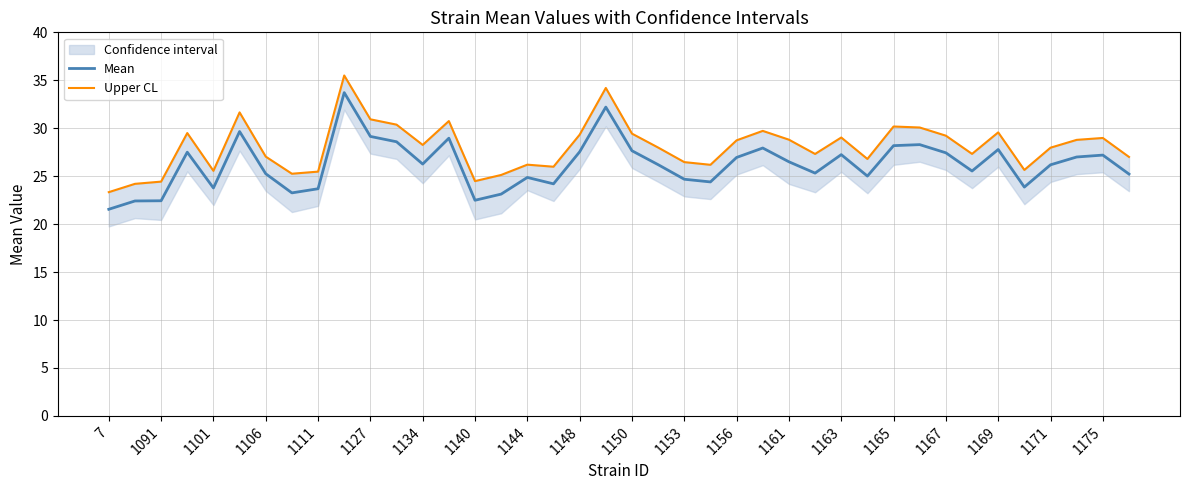

The value of Mean at 1171 is 37.8. True or false?

False